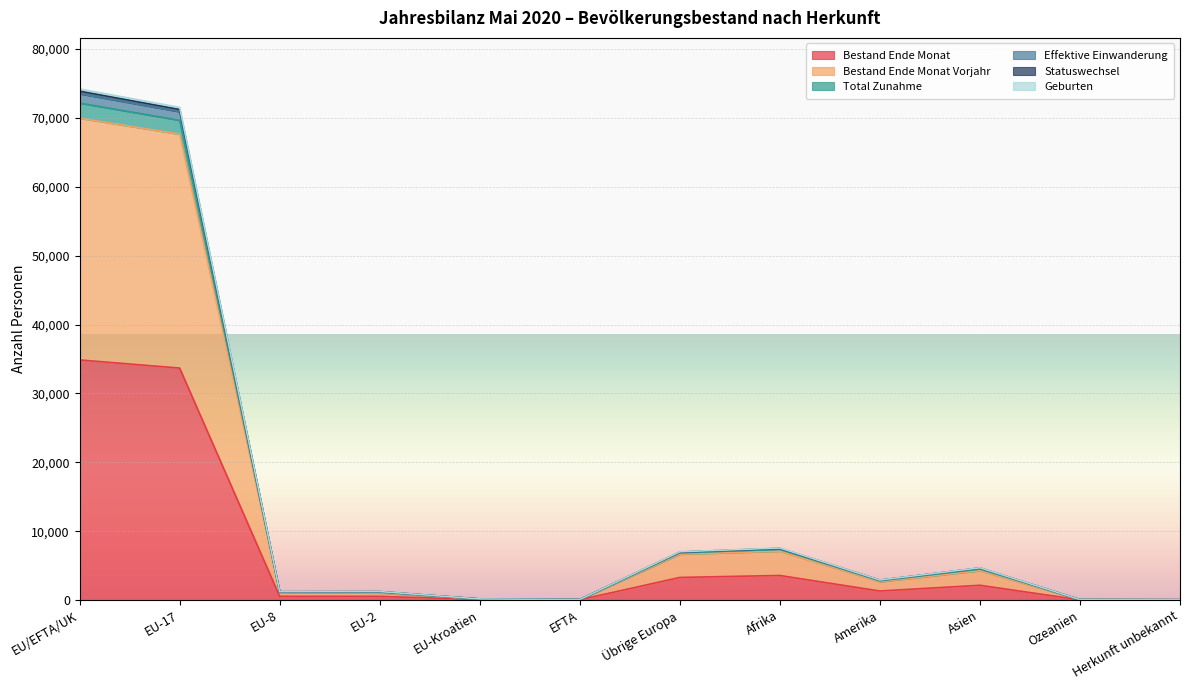

Reading left to right, extract all data points from this chart.

Bestand Ende Monat: 34860	33682	539	531	74	34	3280	3564	1308	2142	29	21
Bestand Ende Monat Vorjahr: 69962	67647	1088	1016	143	68	6656	7087	2660	4262	55	41
Total Zunahme: 74205	71529	1215	1232	156	73	7004	7554	2901	4680	63	47
Effektive Einwanderung: 73888	71221	1209	1229	156	73	6968	7504	2891	4656	63	46
Statuswechsel: 73509	70901	1190	1194	151	73	6938	7476	2870	4618	63	46
Geburten: 72159	69659	1153	1126	150	71	6848	7371	2789	4508	59	44